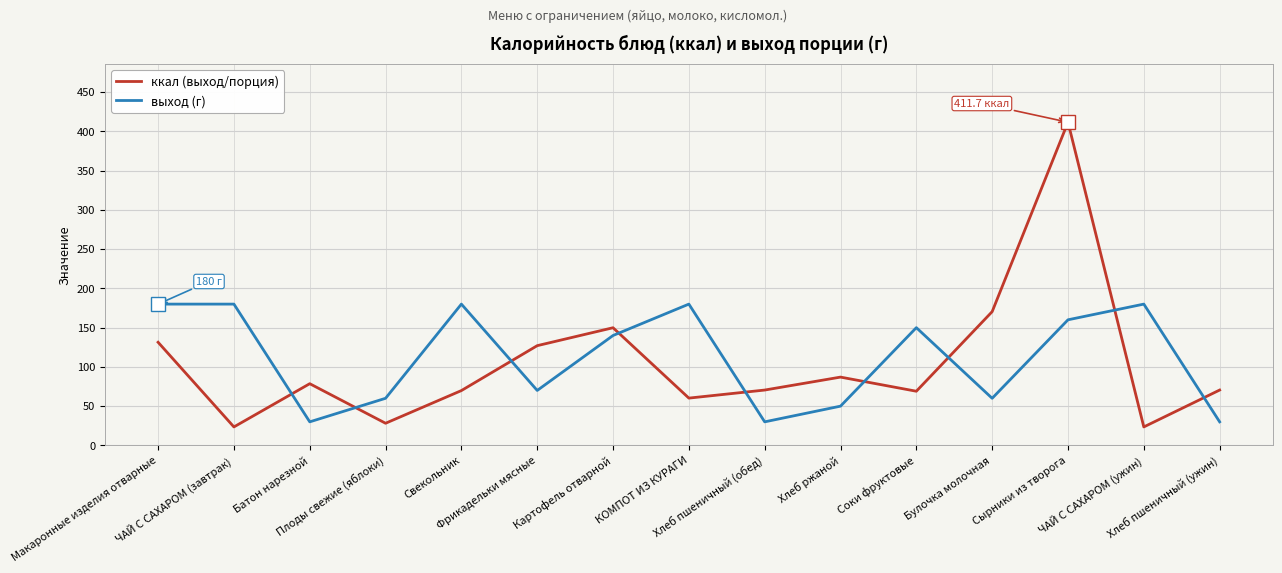

What are all the series names shown in the legend?

ккал (выход/порция), выход (г)